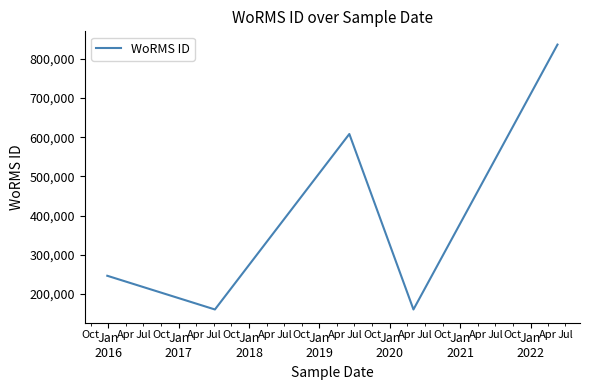

What is the difference between the maximum and minimum values?

675932